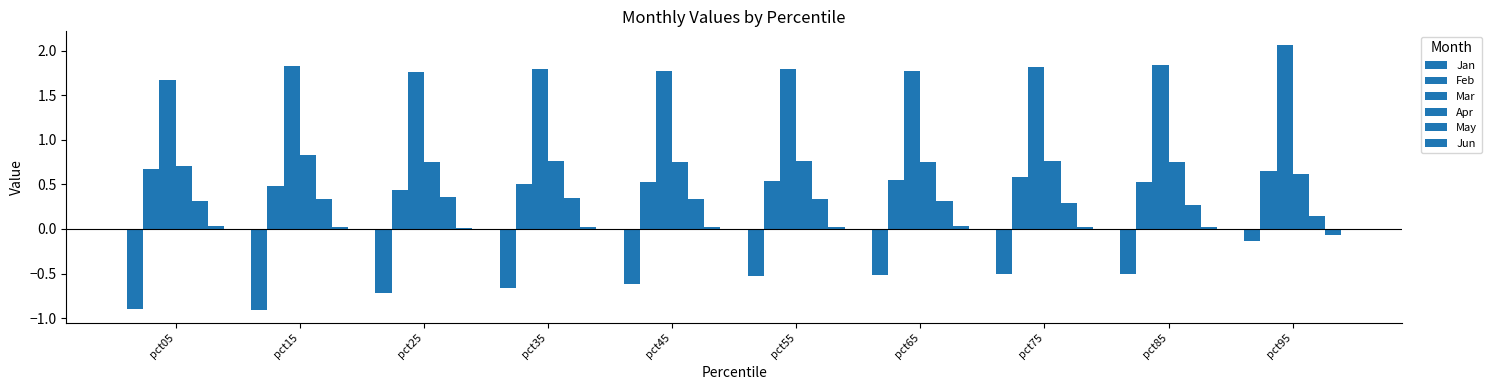

How many groups of bars are there?

10